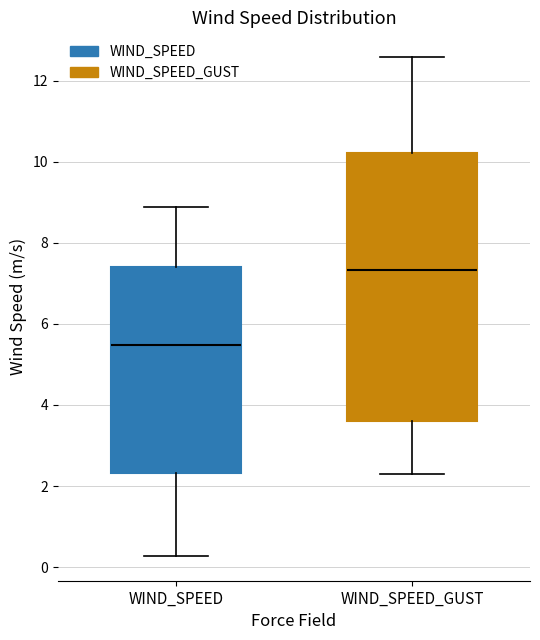

Which box's median line is the highest?

WIND_SPEED_GUST